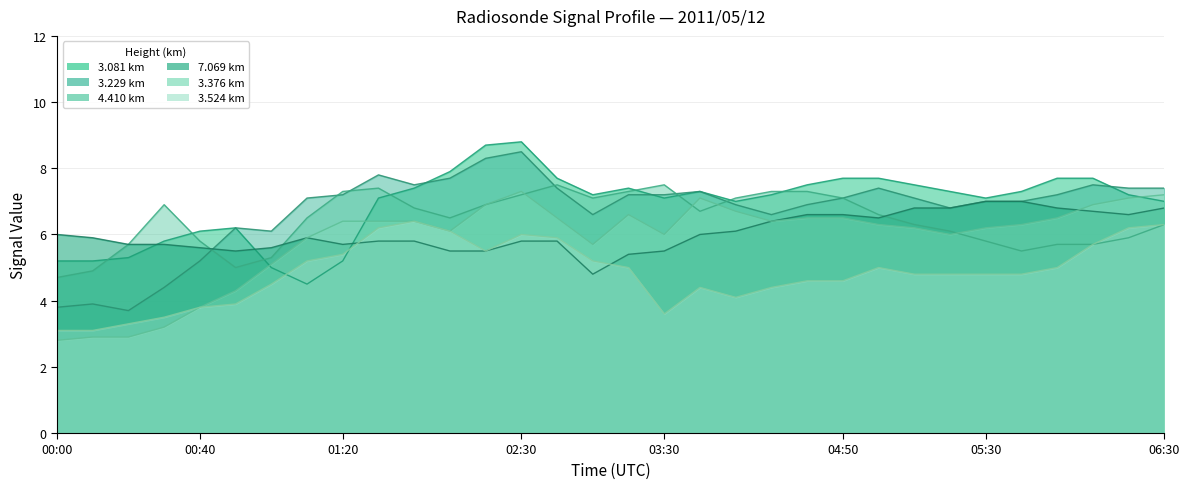

At which label does 7.069 first exceed 5?

00:00